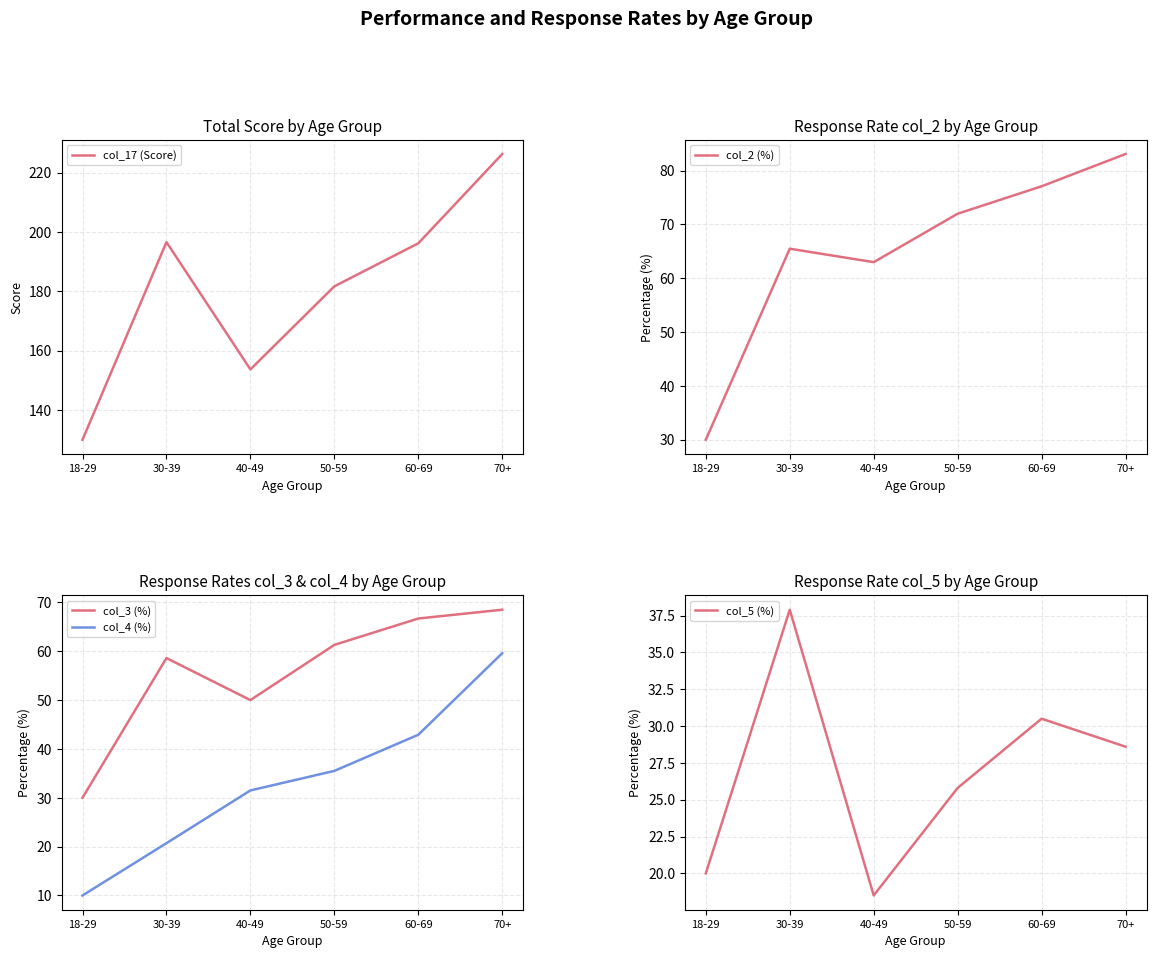

At how many categories does at least one series exceed 143?

5